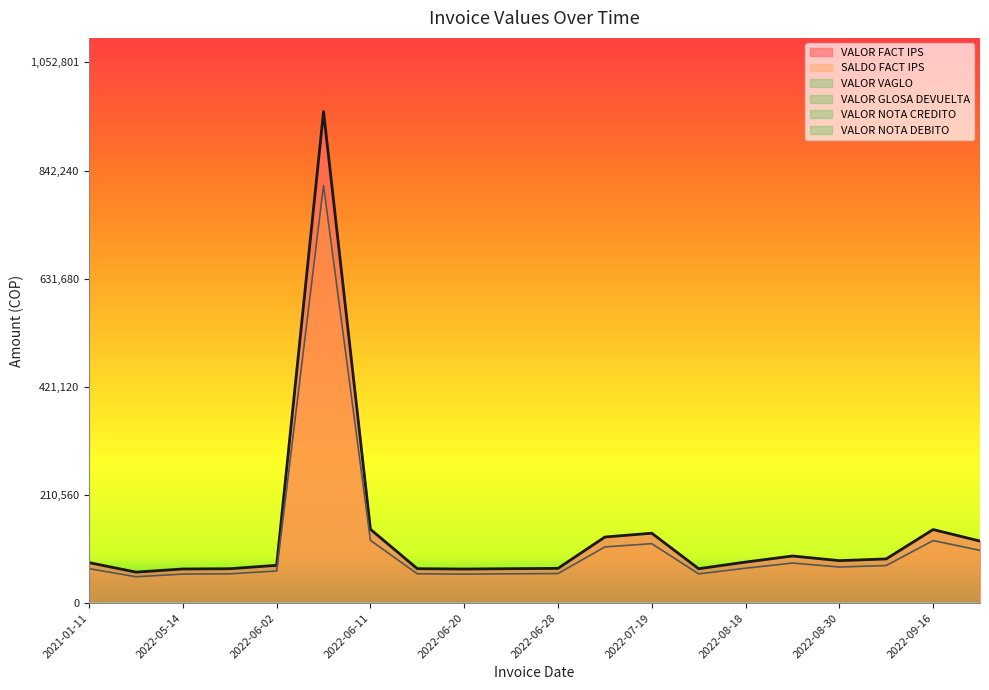

True or false: VALOR FACT IPS and SALDO FACT IPS cross at least once.

False